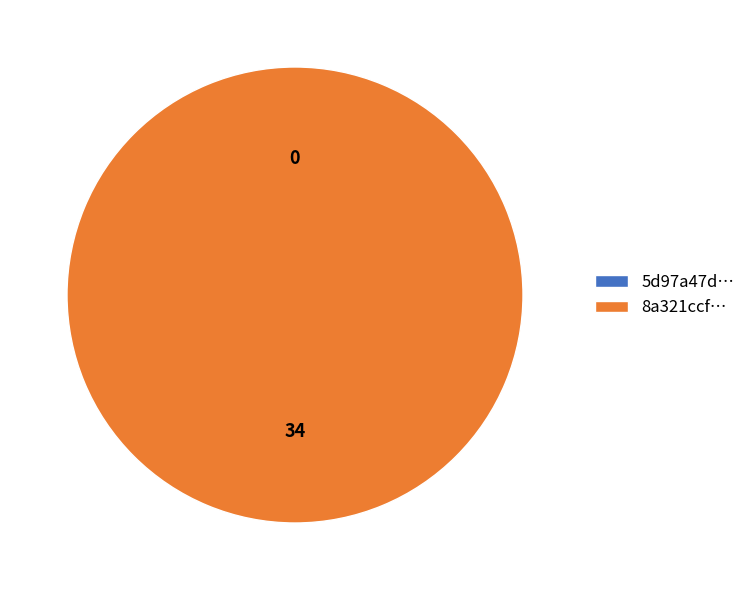

Which has a higher value, tx_hash_0 (io_index=0) or tx_hash_1 (io_index=34)?

tx_hash_1 (io_index=34)